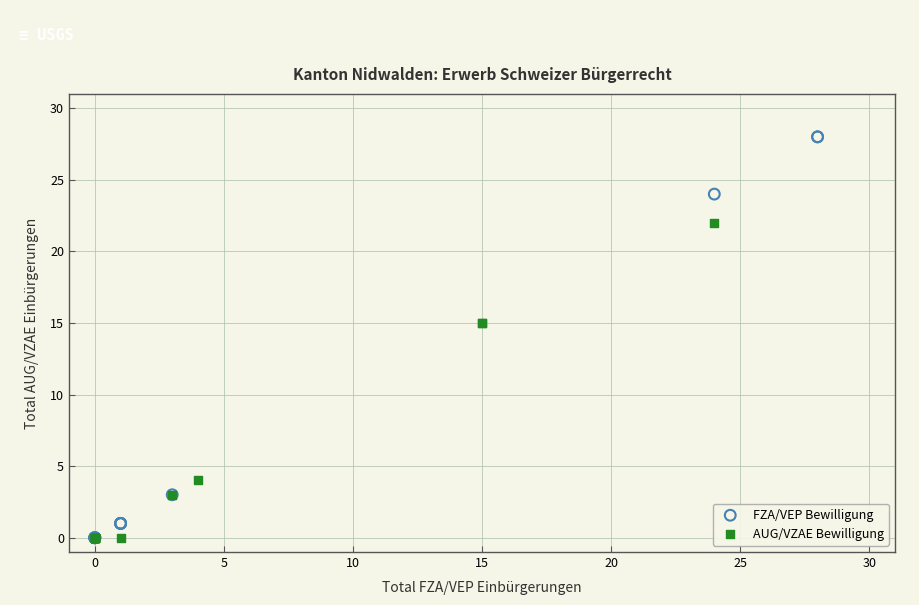

Which series has the widest spread of Y values?

FZA/VEP Bewilligung